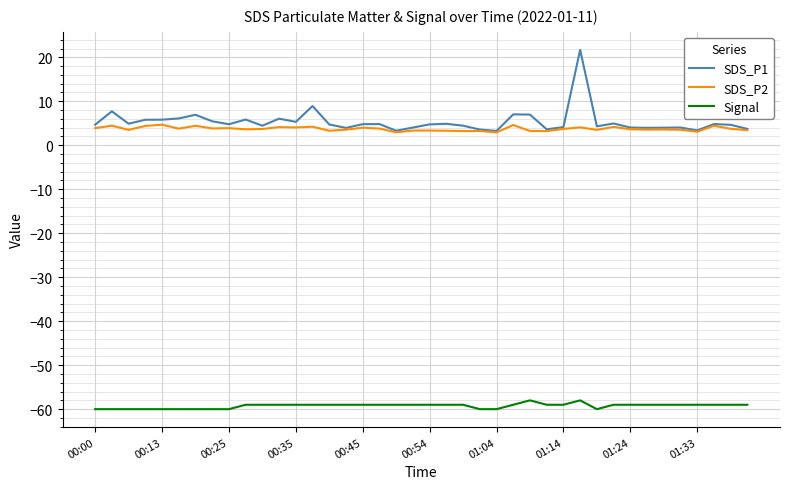

What is the highest value of the Signal series?

-58.0